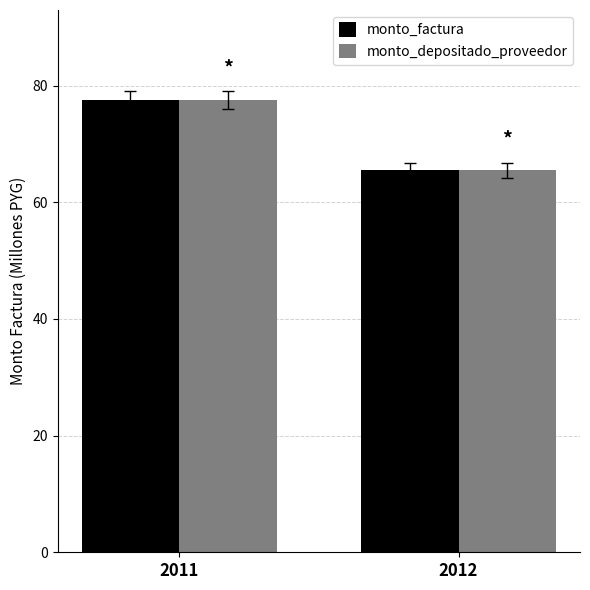

Is it true that monto_factura equals 19.1 at 2012?

False